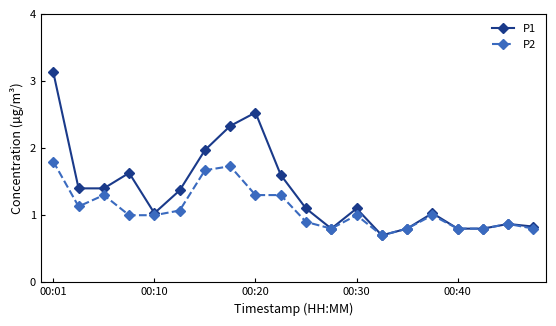

What is the maximum value shown in the chart?

3.1